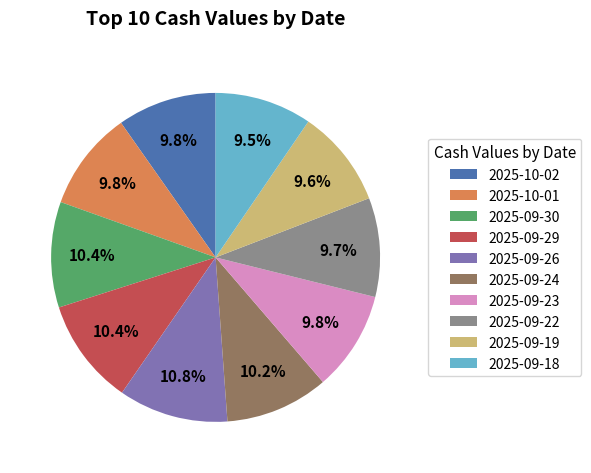

True or false: 2025-09-18 accounts for 21% of the total.

False